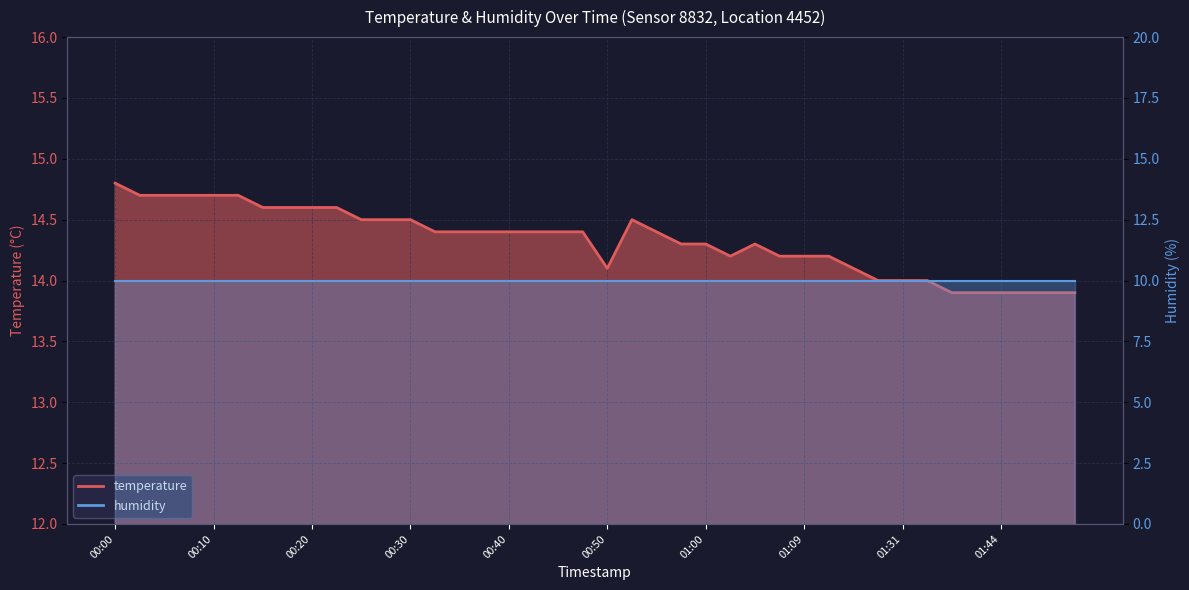

What is the minimum value shown in the chart?

13.9